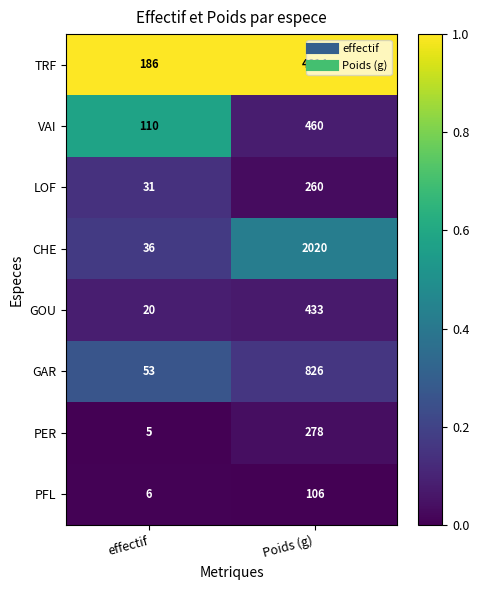

The value of GAR at Poids (g) is 1456. True or false?

False